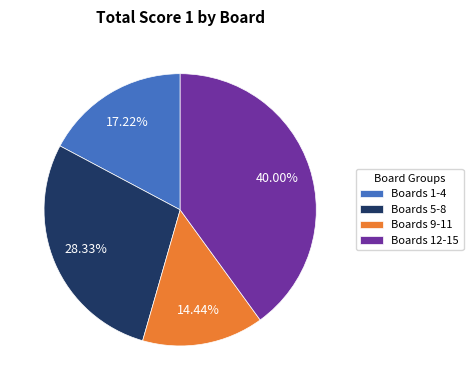

Combined, do Boards 5-8 and Boards 12-15 account for over 50%?

Yes